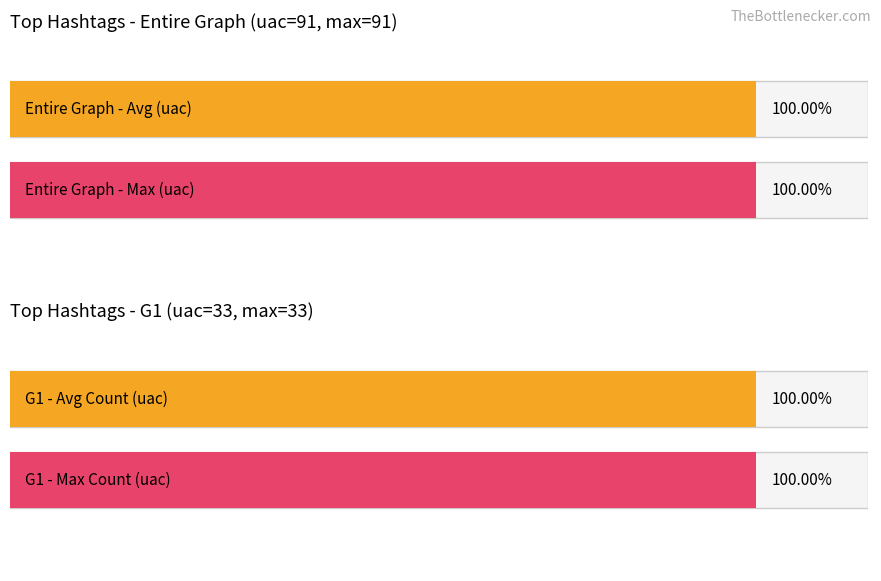

How many bars are there in each group?

2